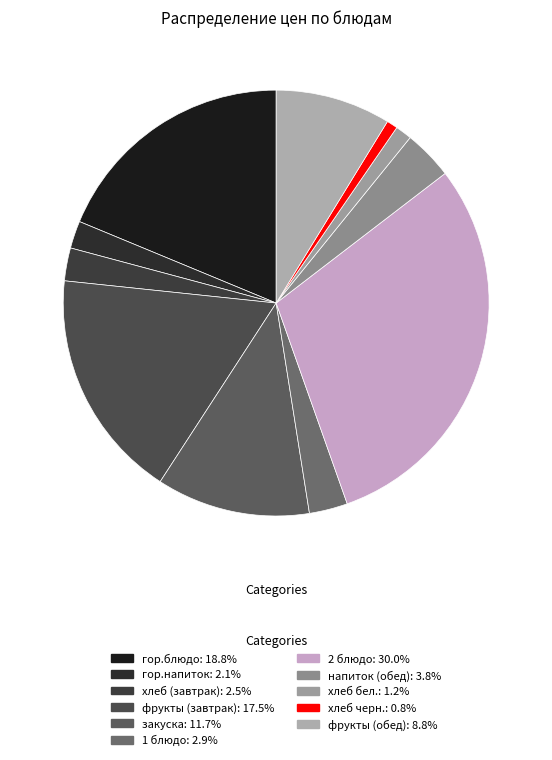

True or false: хлеб черн. accounts for 12% of the total.

False